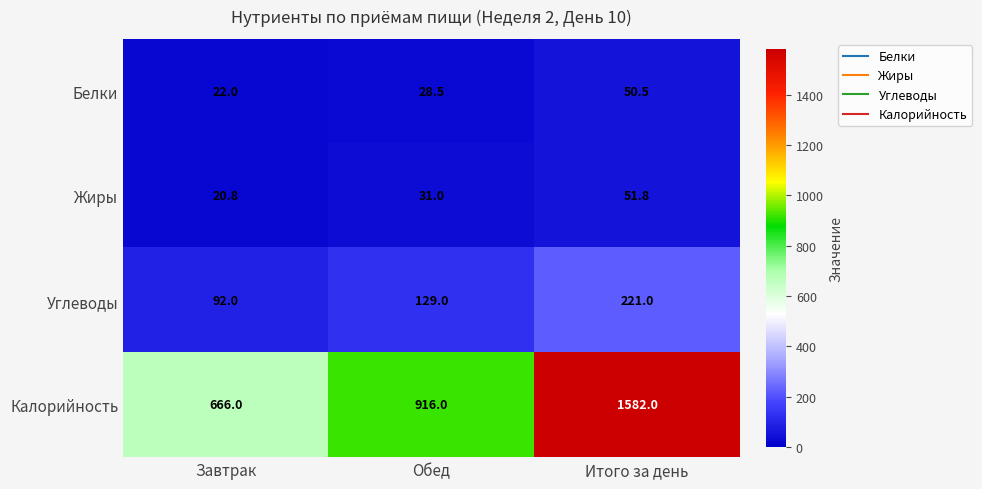

Between Завтрак and Итого за день, which series saw the biggest shift?

Калорийность